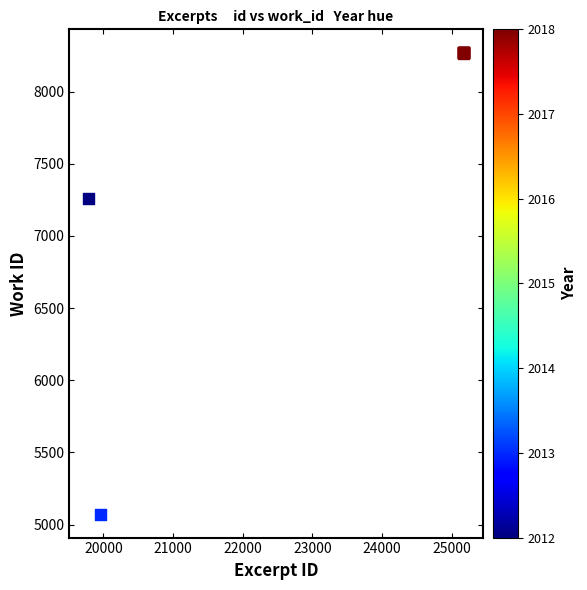

What Y value in the scatter plot is closest to 6671?

7258